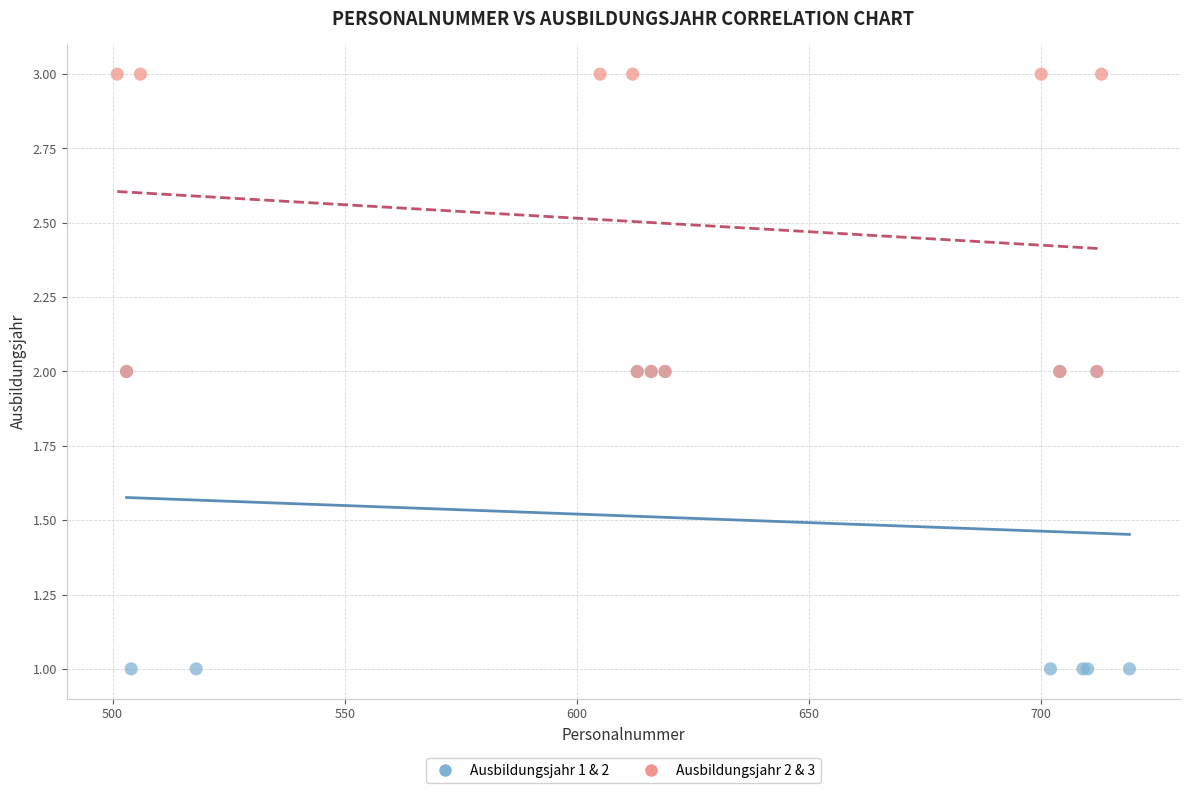

Which series reaches the minimum Y coordinate?

Ausbildungsjahr 1 & 2